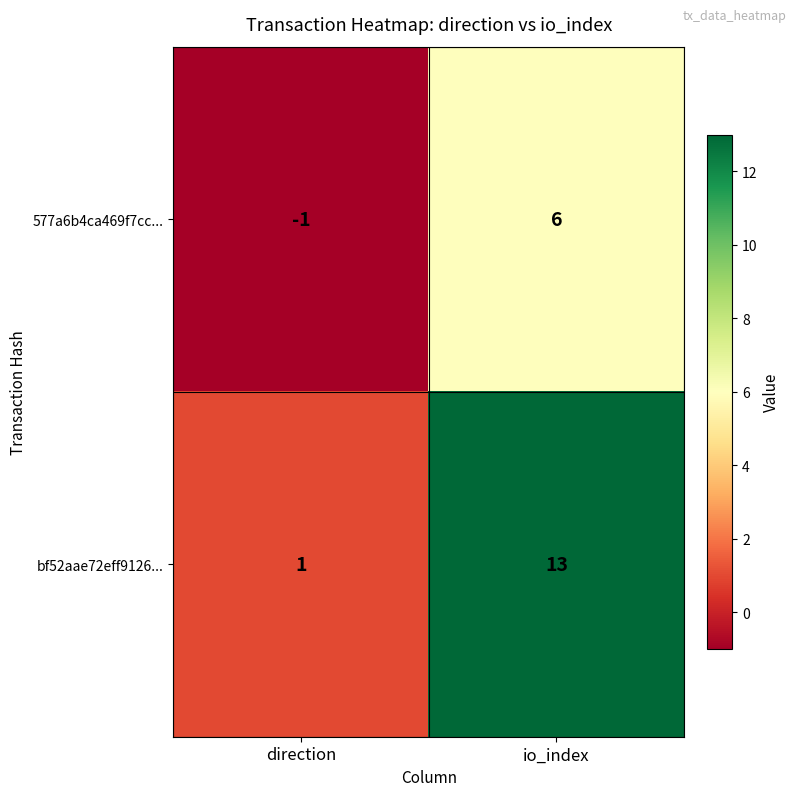

What is the average value of the bf52aae72eff9126... series?

7